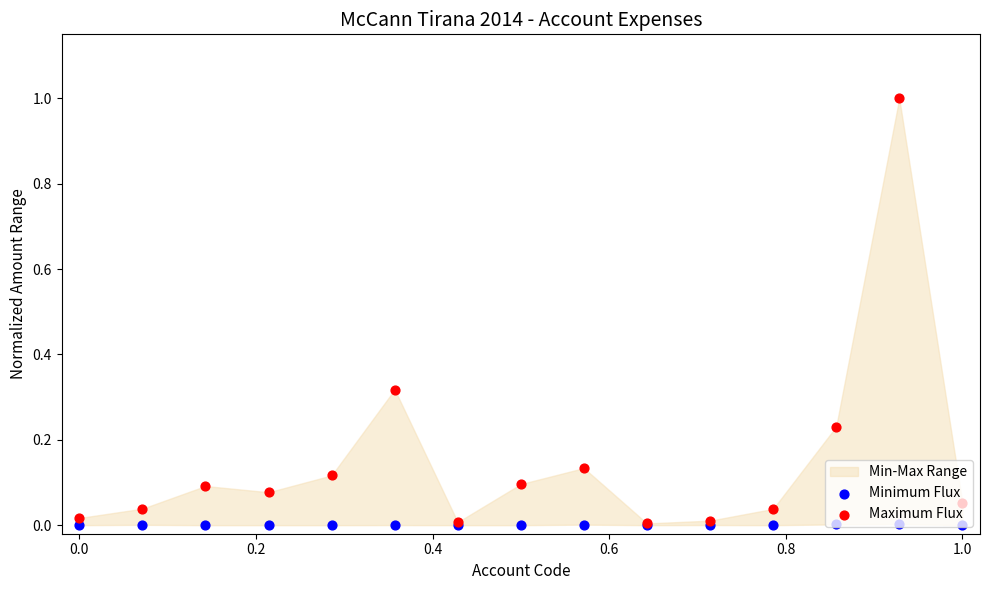

Which series contains the lowest Y value?

Minimum Flux